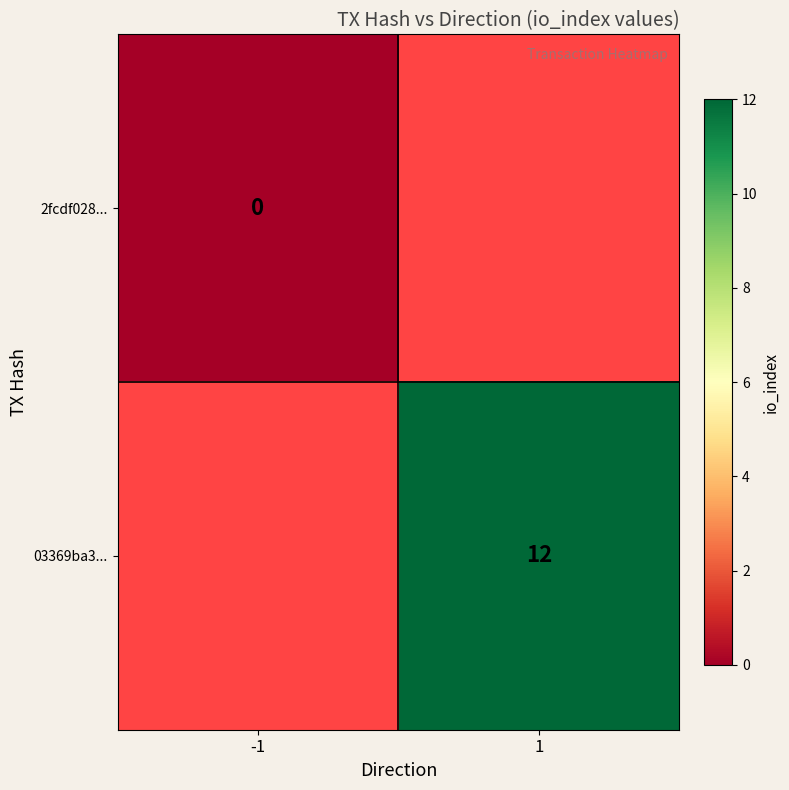

Is it true that 03369ba3... equals 17 at 1?

False